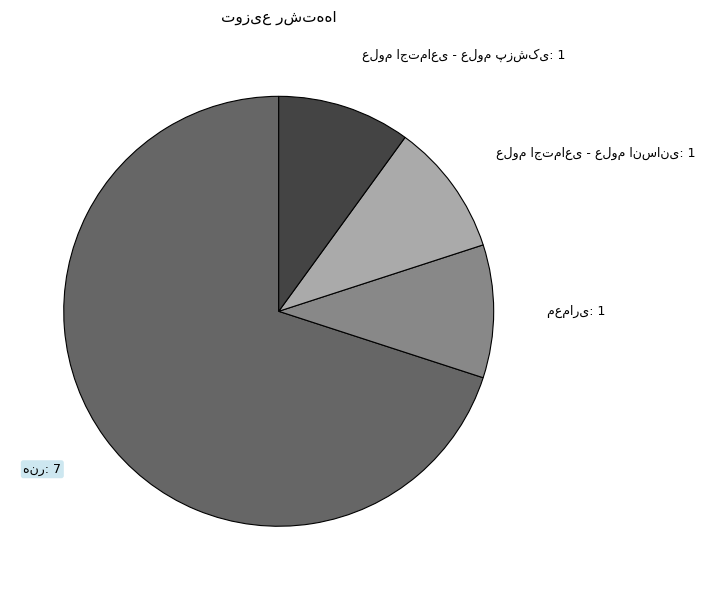

Is there a majority slice in this chart?

Yes